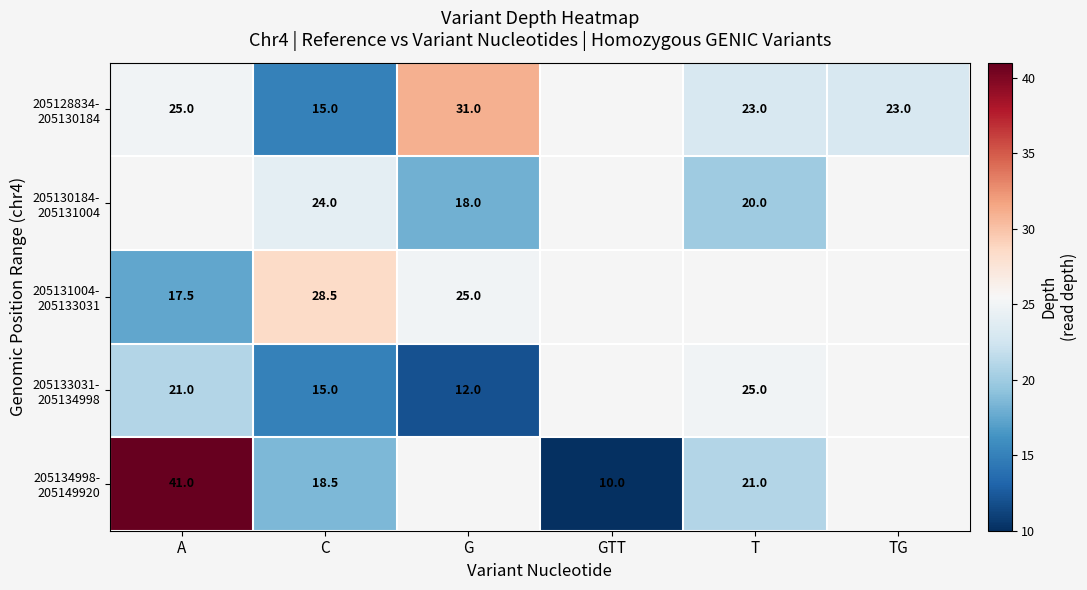

How many series are shown in this chart?

5